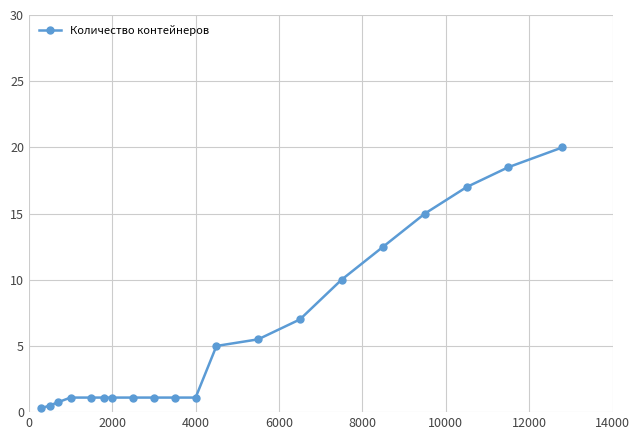

What is the difference between the maximum and minimum values?

19.7